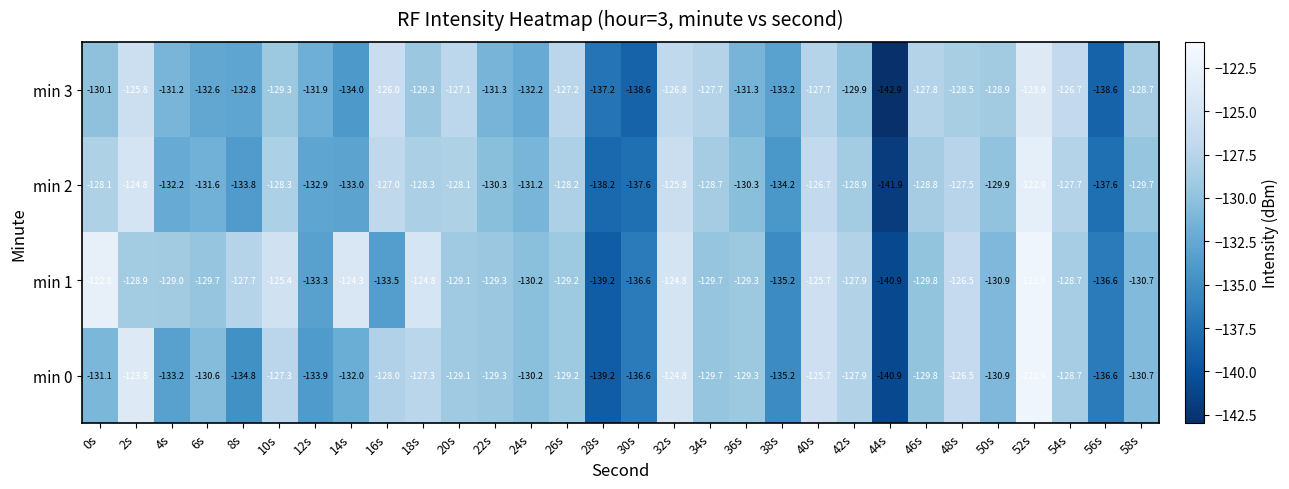

What is the difference between the maximum and minimum values in the min 2 series?

19.0